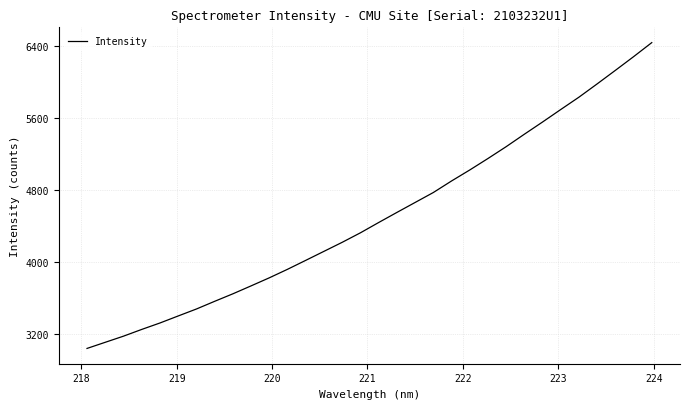

Is this an area chart (filled region under the line)?

No